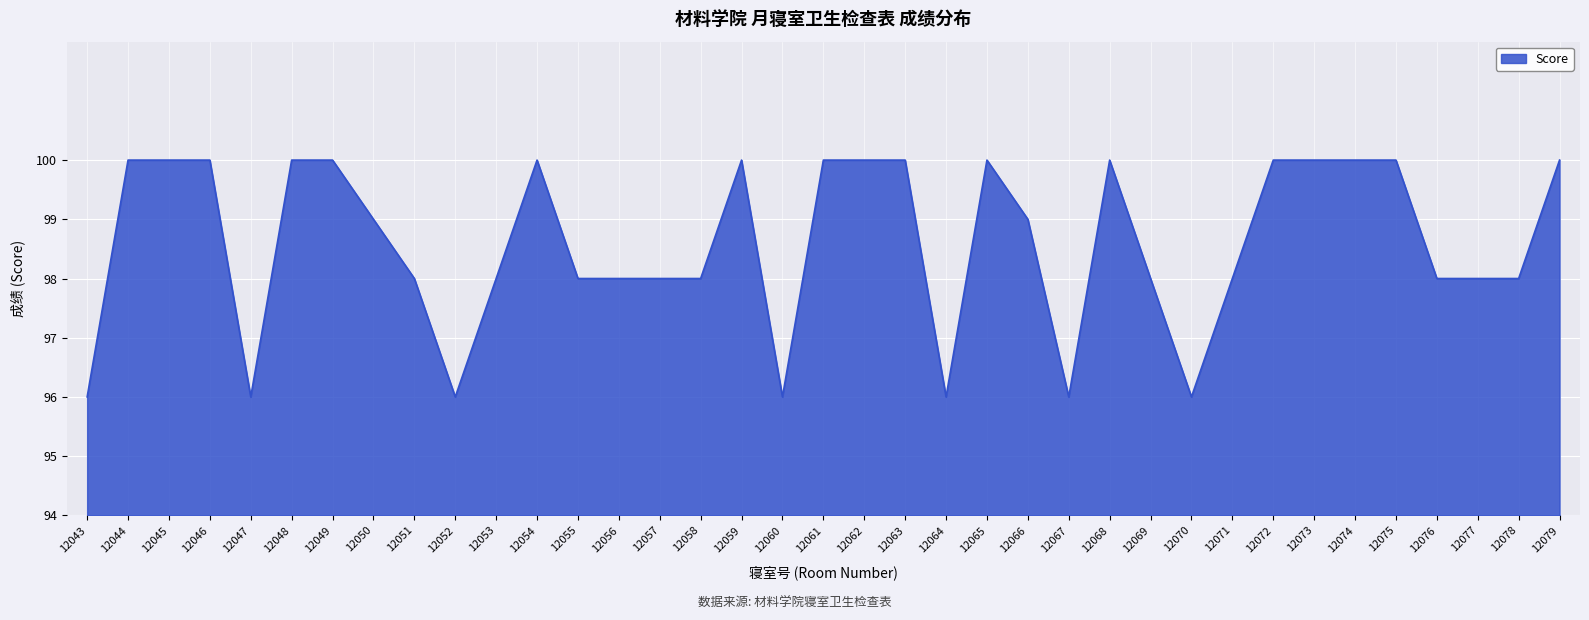

Which has a higher value, 12057 or 12062?

12062